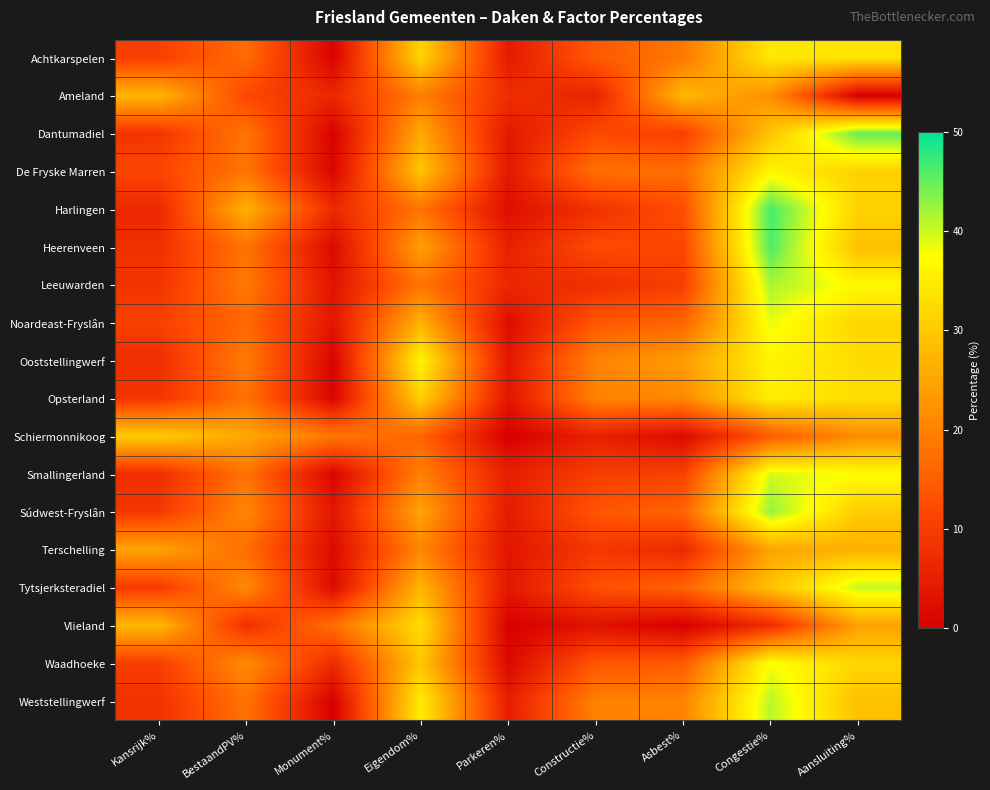

Count the number of data series in this chart.

18